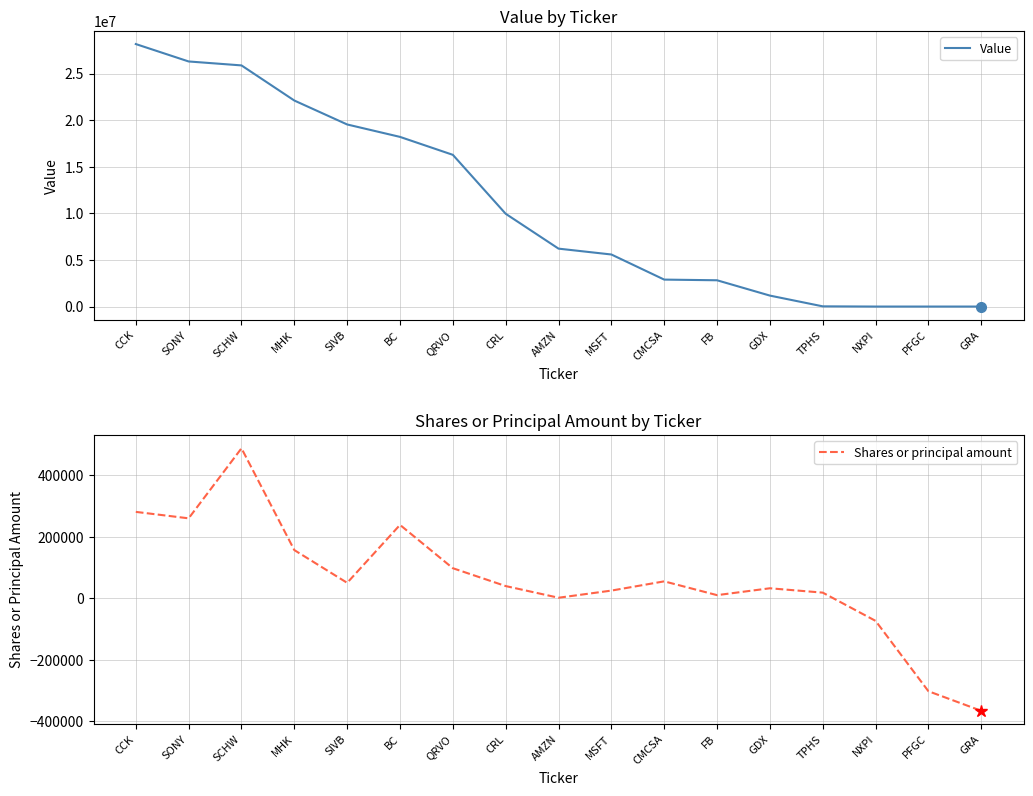

Reading left to right, transcribe all the data shown in this chart.

Value: 28166000	26298000	25875000	22106000	19538000	18204000	16279000	9955000	6214000	5586000	2892000	2820000	1176000	23000	0	0	0
Shares or principal amount: 281096	260119	487828	156838	50380	238780	97911	39841	1908	25115	55200	10325	32660	18513	-73298	-302125	-365779